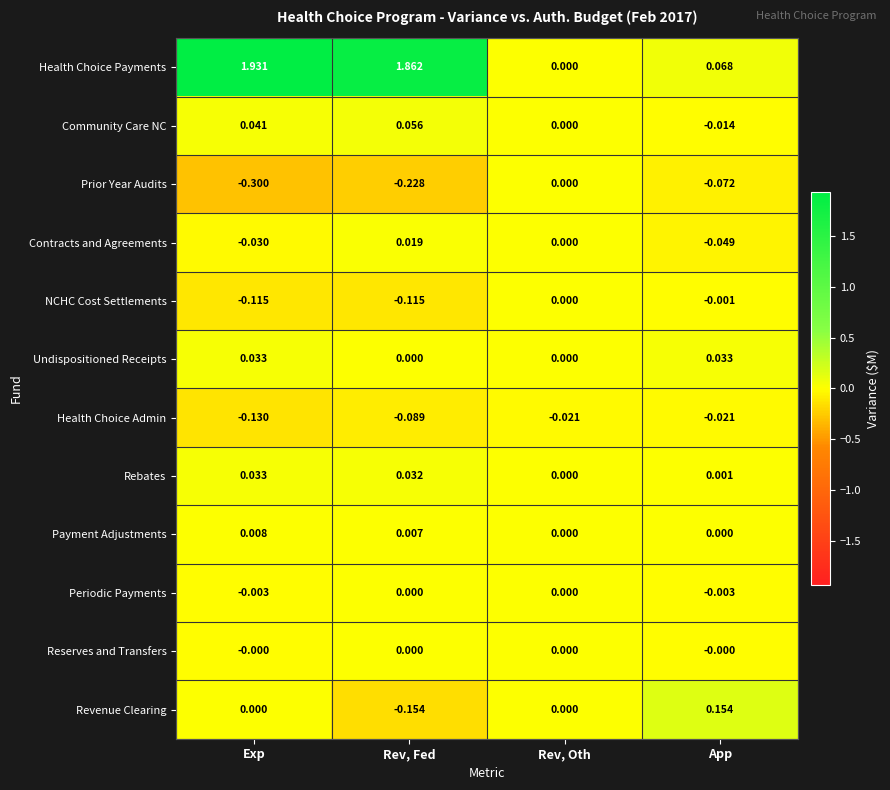

Between Rev, Oth and App, which series saw the biggest shift?

Revenue Clearing